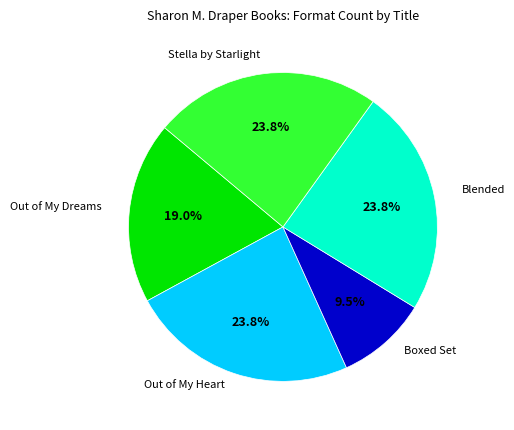

Is there a majority slice in this chart?

No